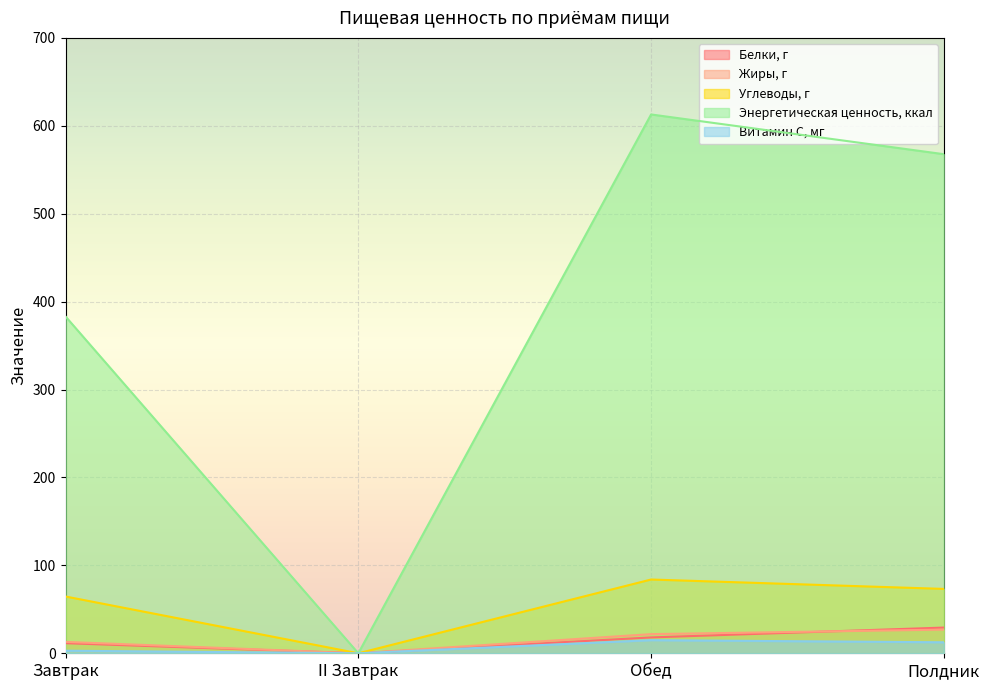

What are all the series names shown in the legend?

Белки, г, Жиры, г, Углеводы, г, Энергетическая ценность, ккал, Витамин С, мг